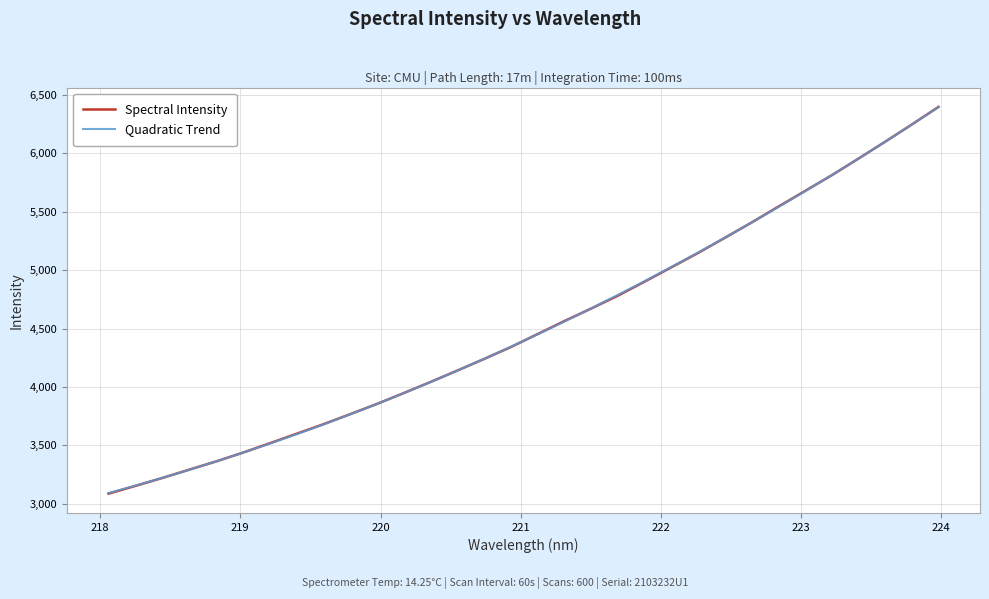

What are all the series names shown in the legend?

Spectral Intensity, Quadratic Trend